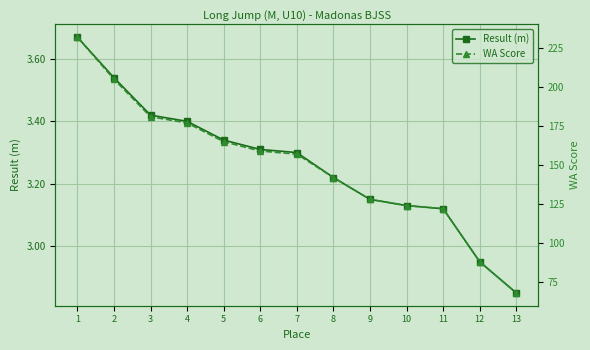

How many categories are shown in the chart?

13